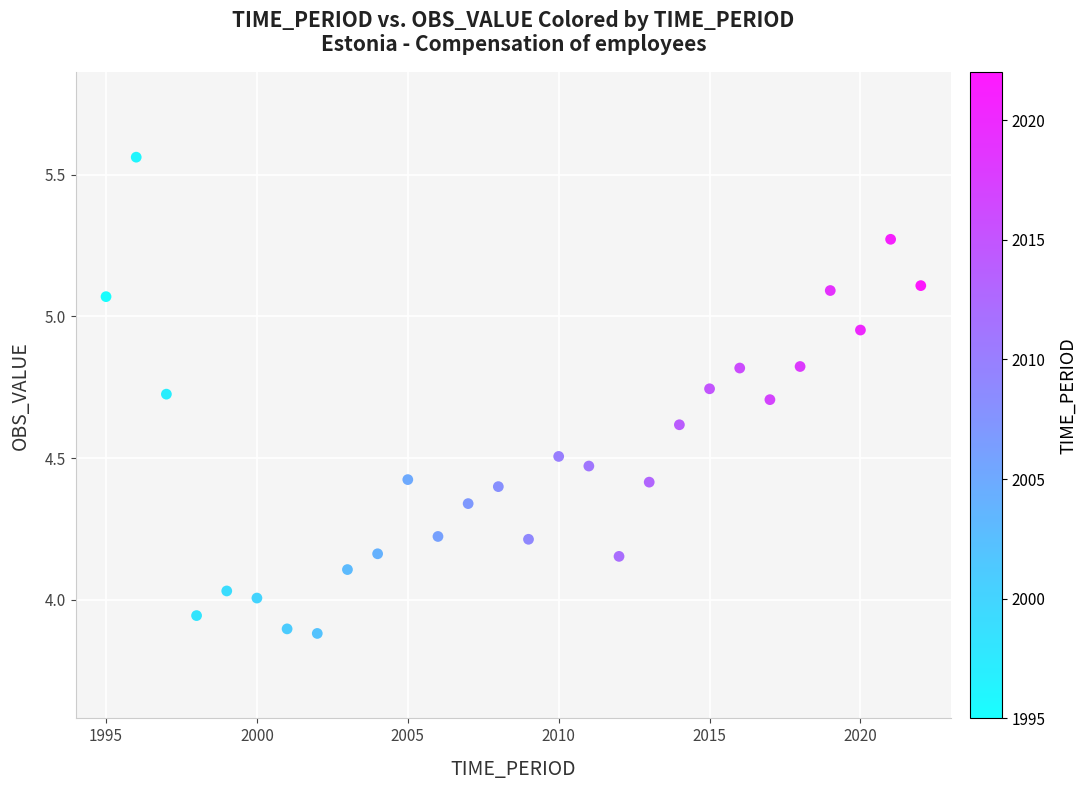

What is the range of X values (max minus min)?

27.0